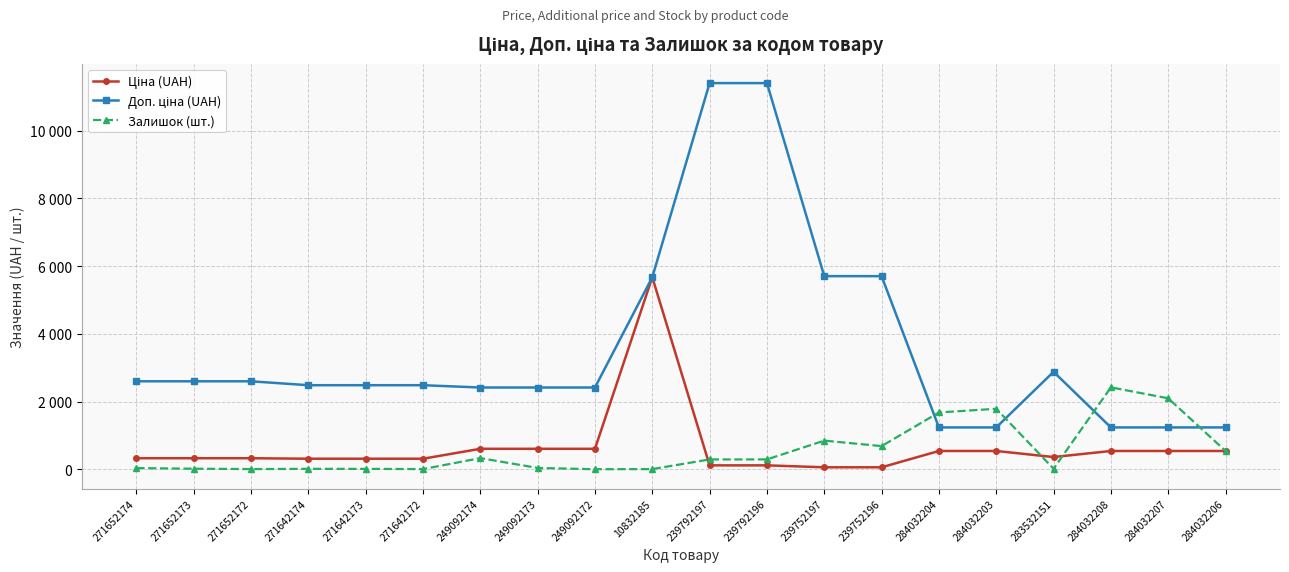

Which series has the largest total across all categories?

Доп. ціна (UAH)